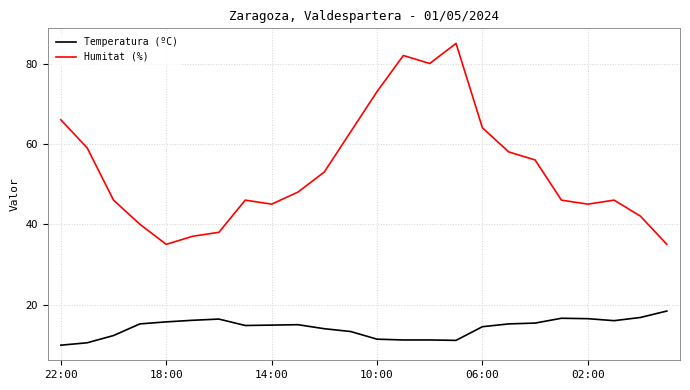

What are all the series names shown in the legend?

Temperatura (ºC), Humitat (%)